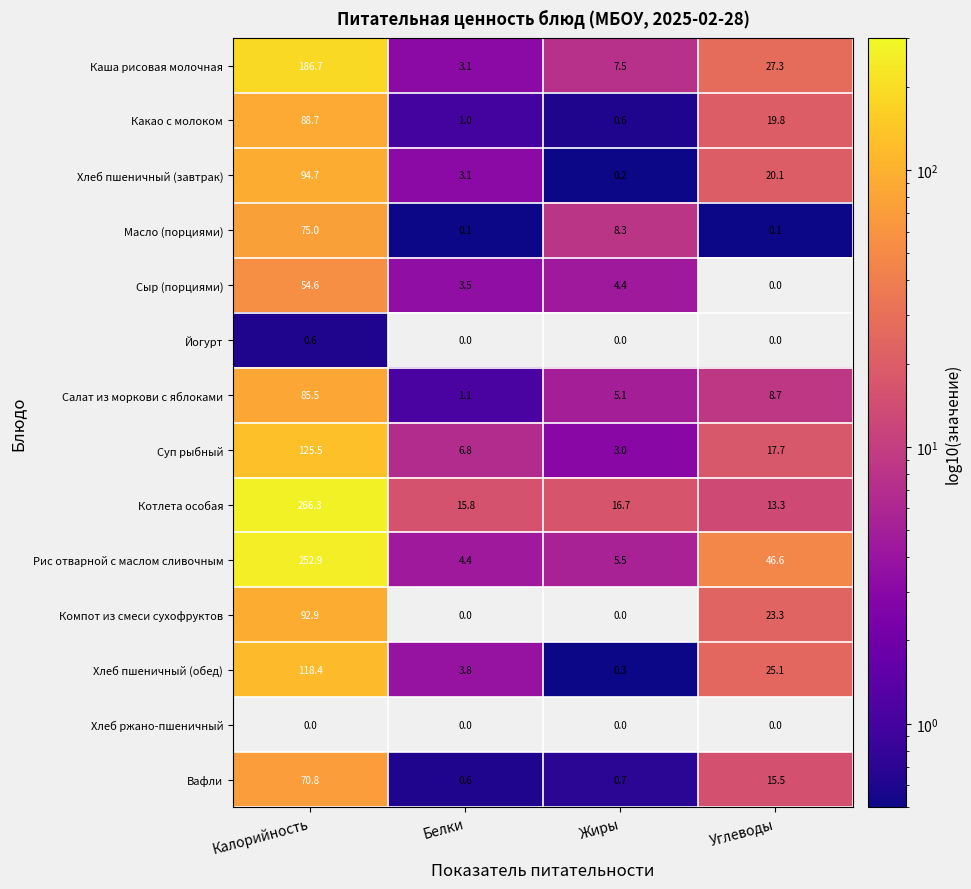

The value of Какао с молоком at Белки is 1.0. True or false?

True